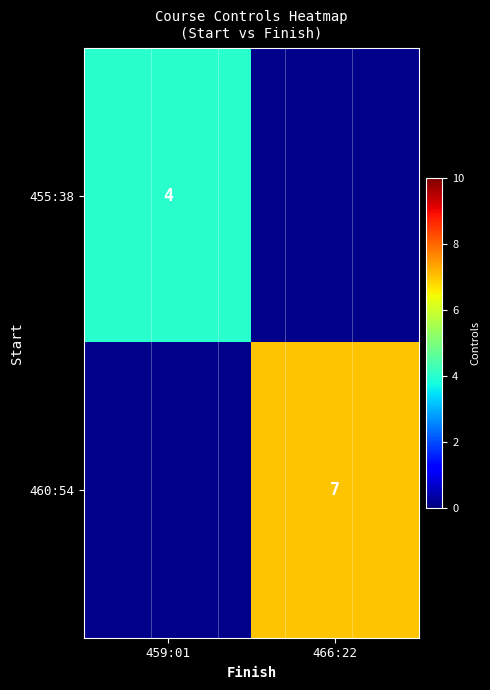

True or false: 455:38 has a value of 4 at 459:01.

True